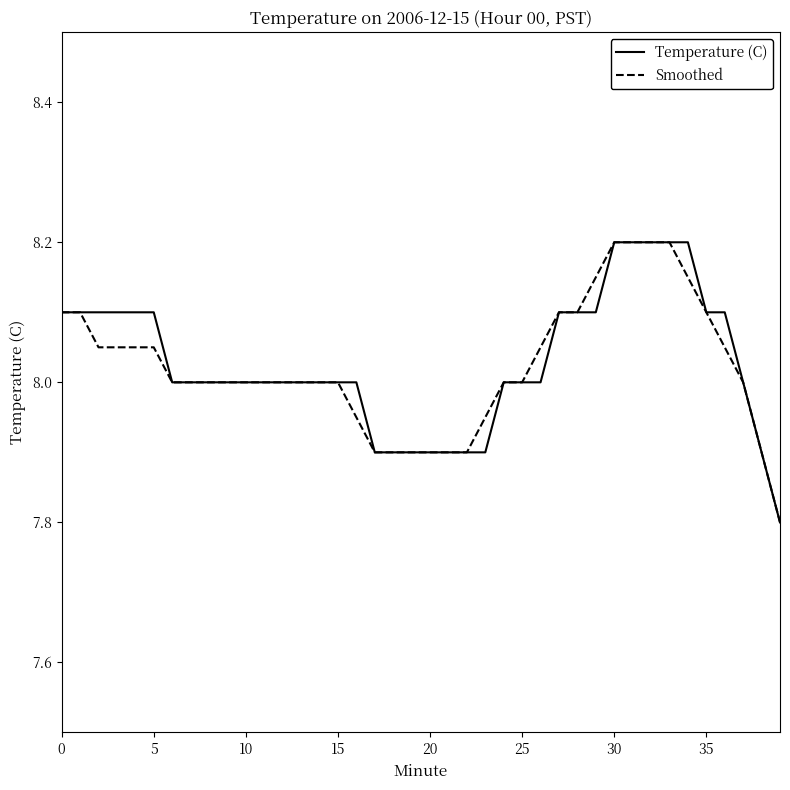

What is the minimum value for Smoothed?

7.8